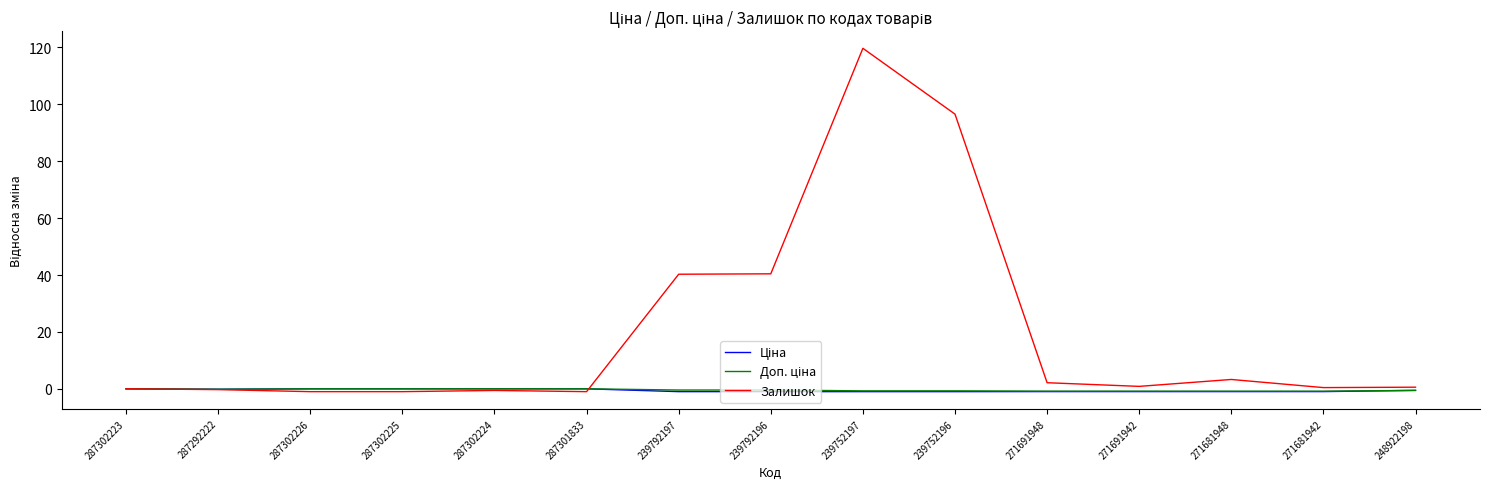

At which label does Залишок reach its peak?

239752197